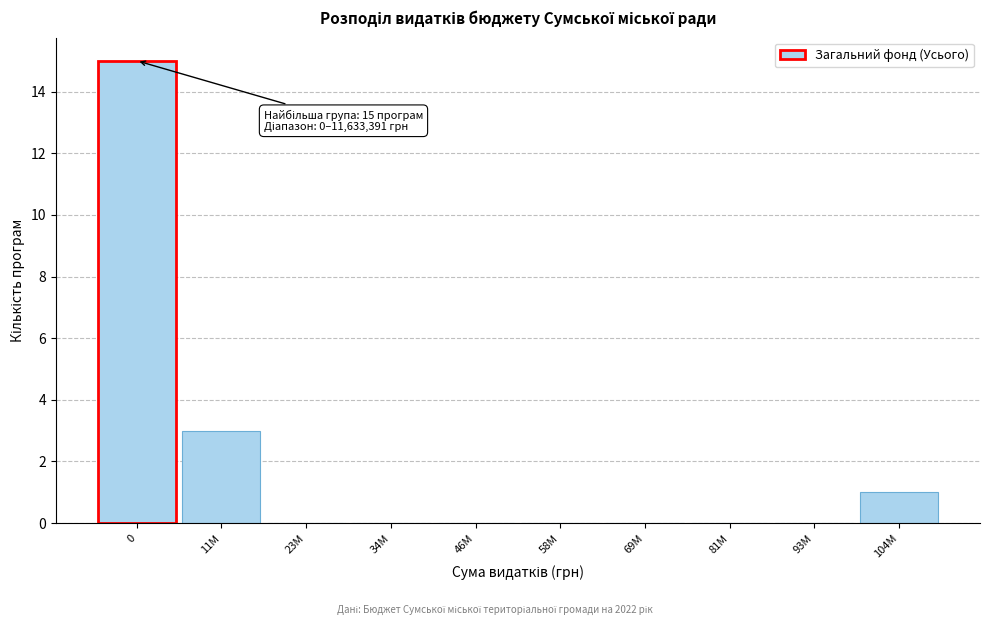

Reading right to left, extract all data points from this chart.

104M=1	93M=0	81M=0	69M=0	58M=0	46M=0	34M=0	23M=0	11M=3	0=15